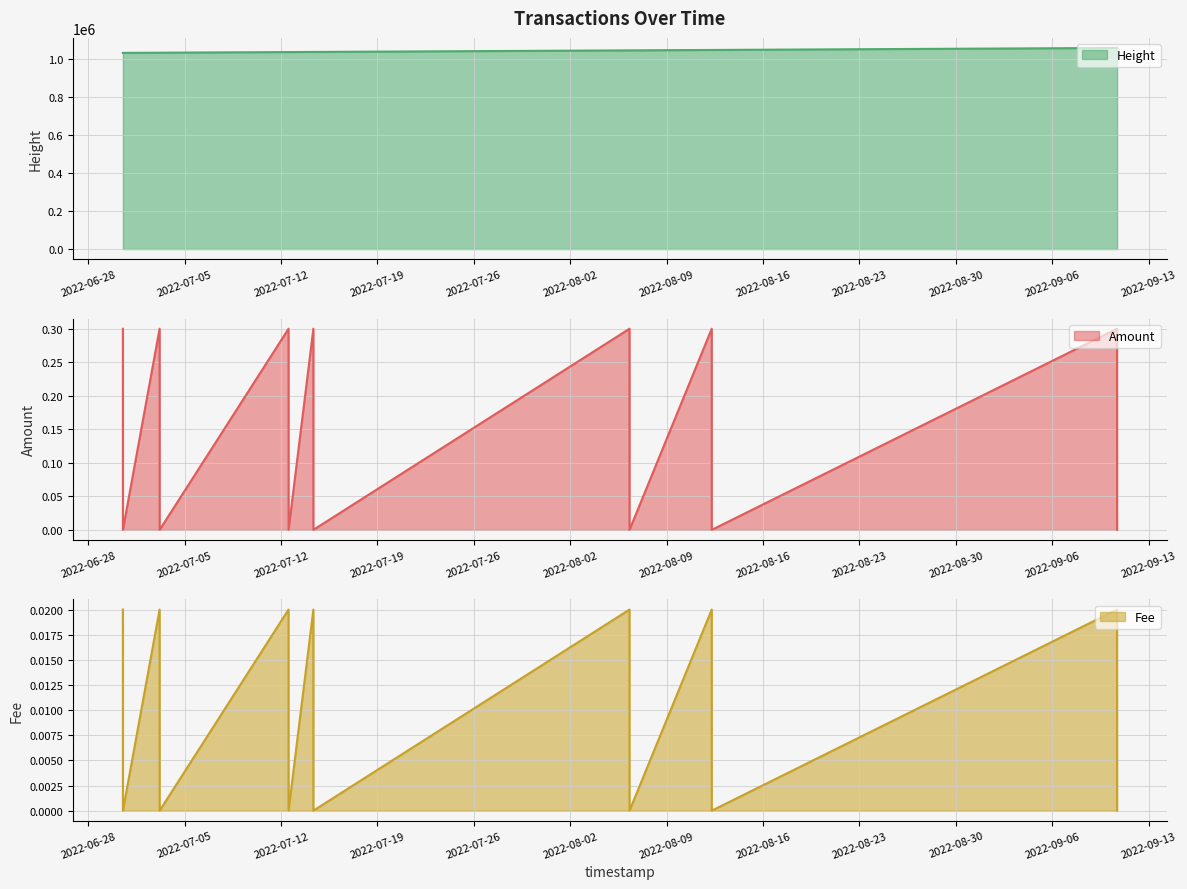

What is the maximum value for Height?

1056865